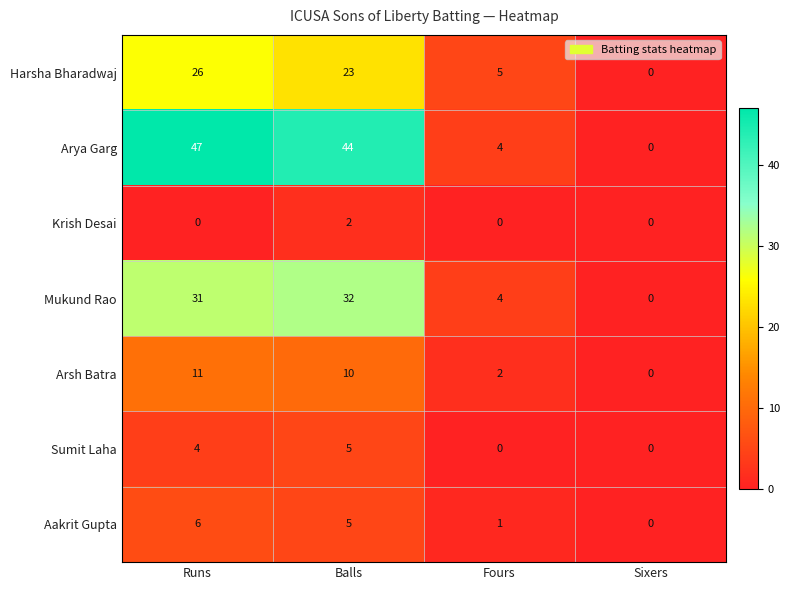

Reading left to right, what are all the values shown in this chart?

Harsha Bharadwaj: 26	23	5	0
Arya Garg: 47	44	4	0
Krish Desai: 0	2	0	0
Mukund Rao: 31	32	4	0
Arsh Batra: 11	10	2	0
Sumit Laha: 4	5	0	0
Aakrit Gupta: 6	5	1	0